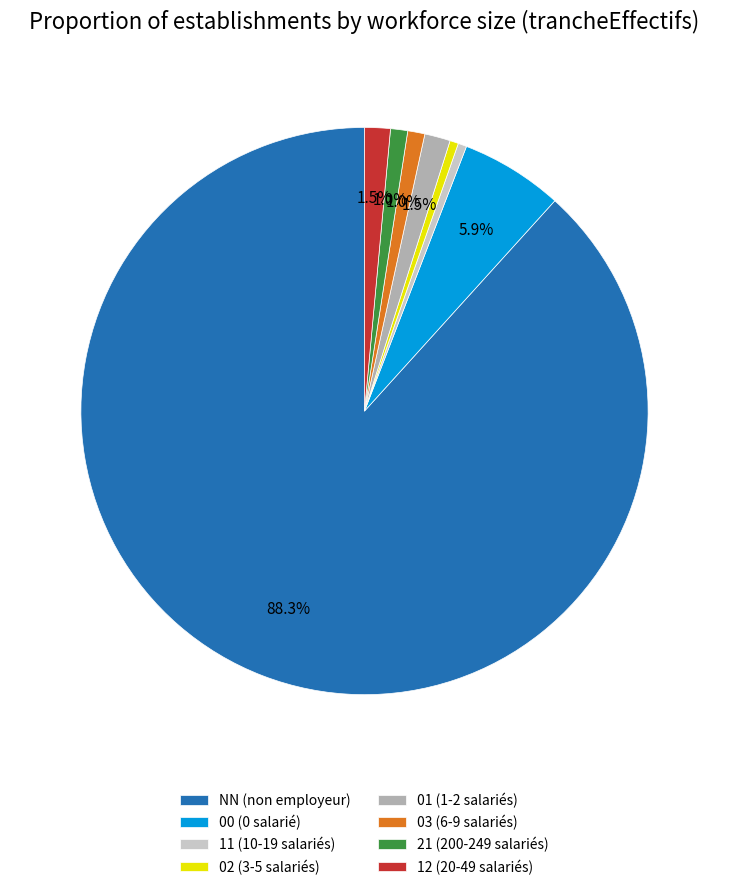

To the nearest percent, what is the average slice percentage?

12%